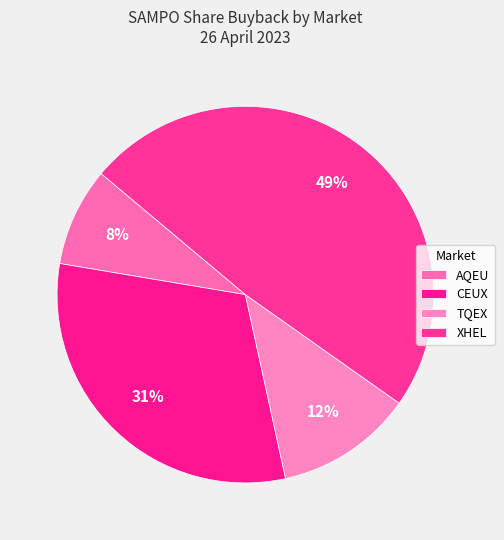

What percentage is NOT represented by CEUX?

68.9%